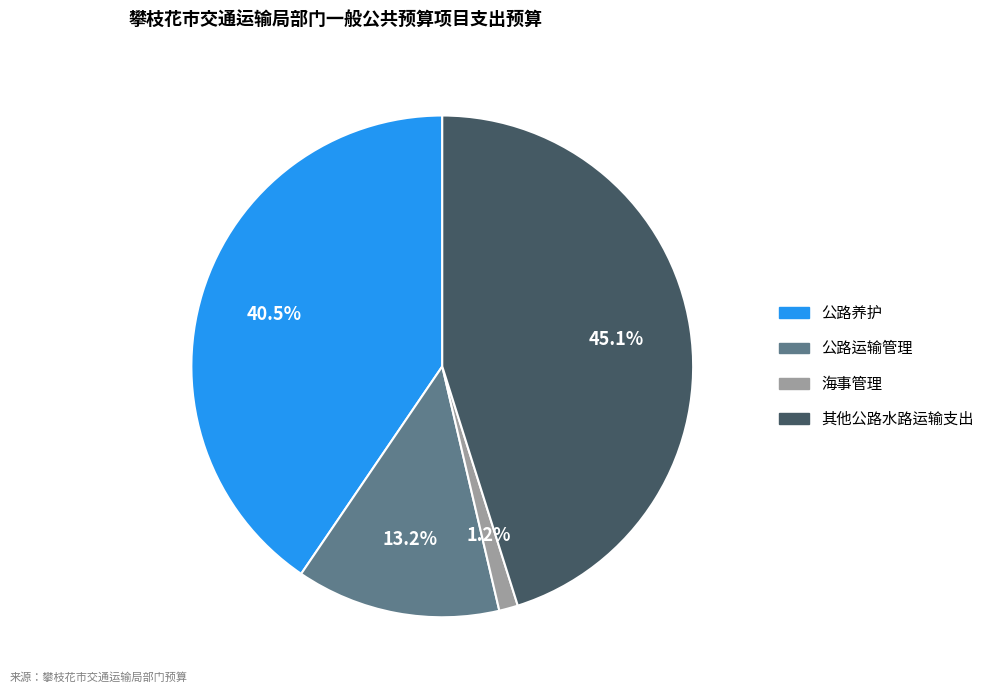

Count the number of slices in the pie.

4